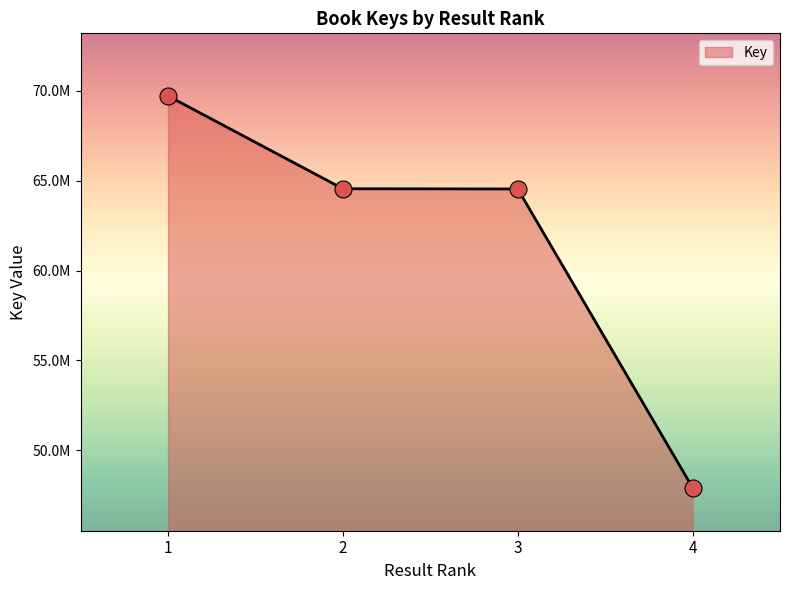

Is this an area chart (filled region under the line)?

Yes